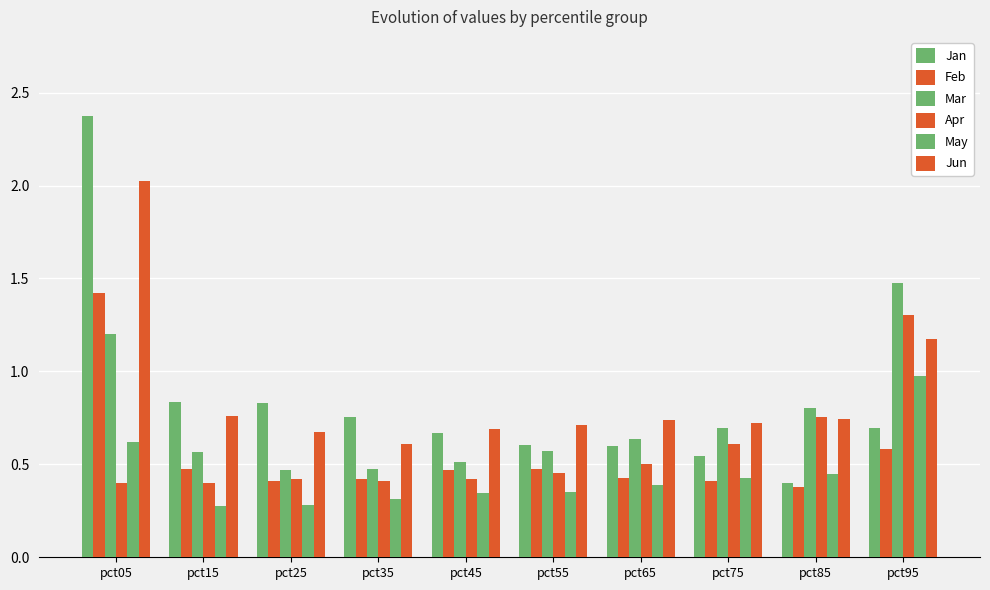

The Jan series shows 0.9 at pct75. True or false?

False